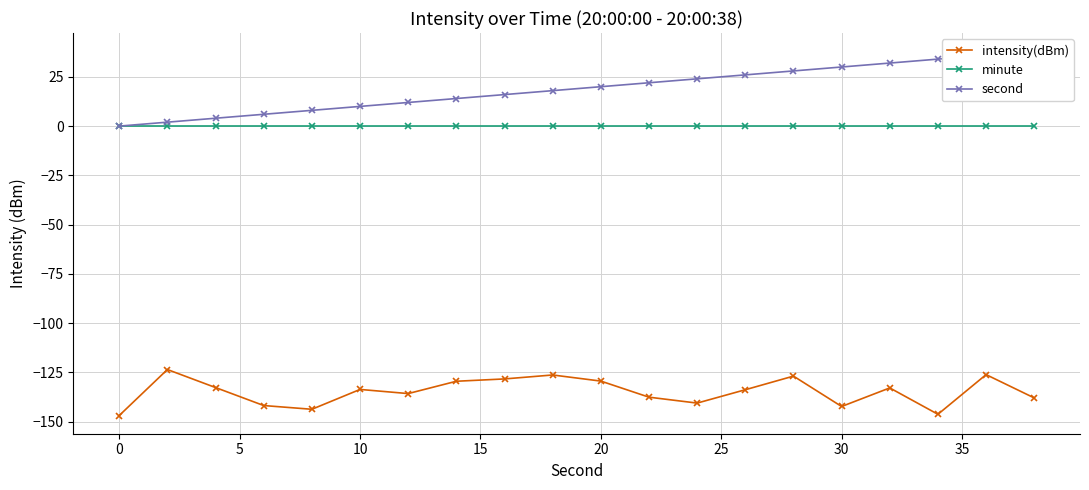

What is the minimum value for intensity(dBm)?

-146.9